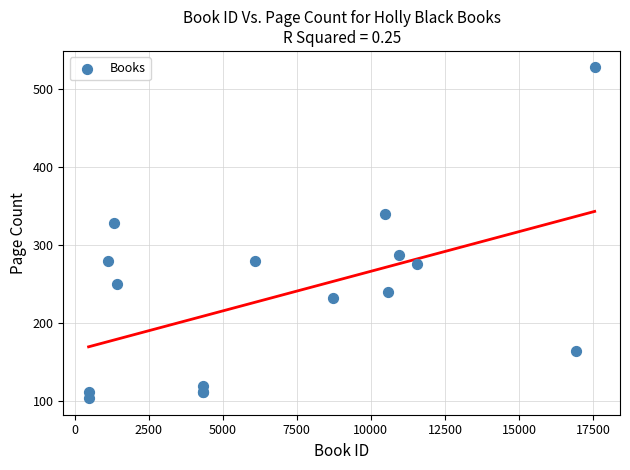

What Y value in the scatter plot is closest to 316?

328